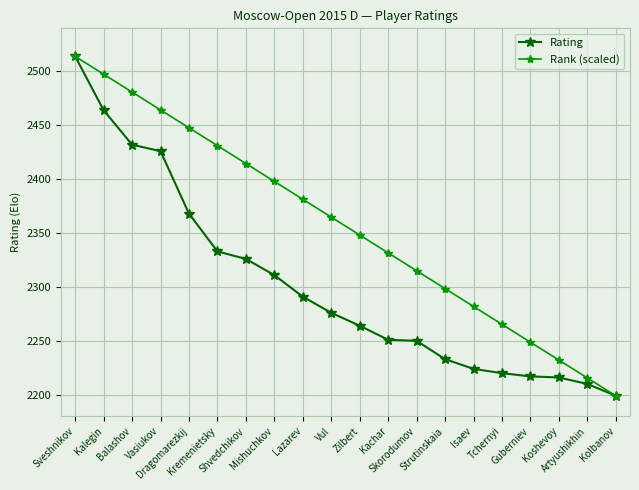

Rank the series by their average value, from highest to lowest.

Rank (scaled), Rating